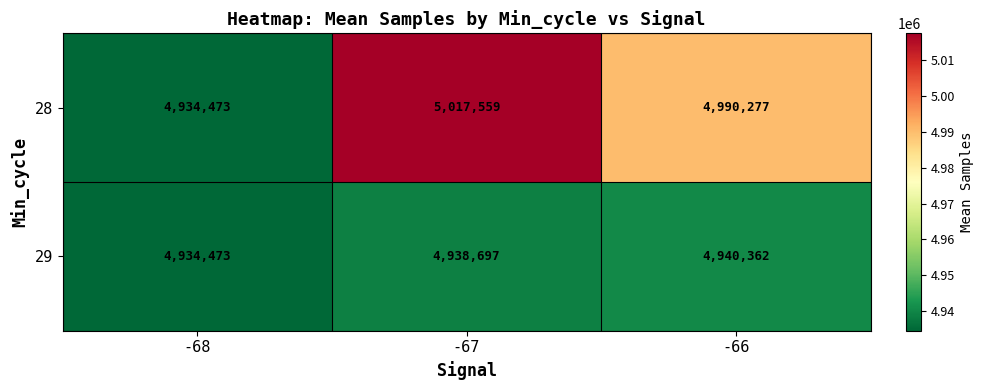

Is it true that 29 equals 1793788 at -66?

False